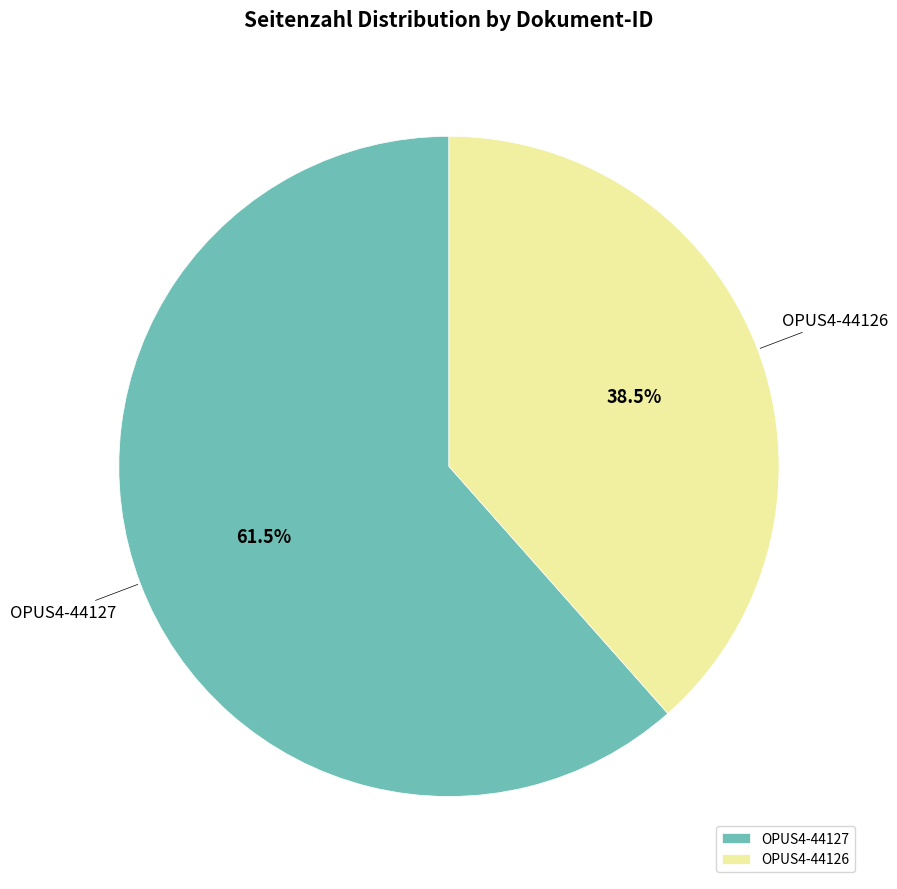

How many slices are in this pie chart?

2